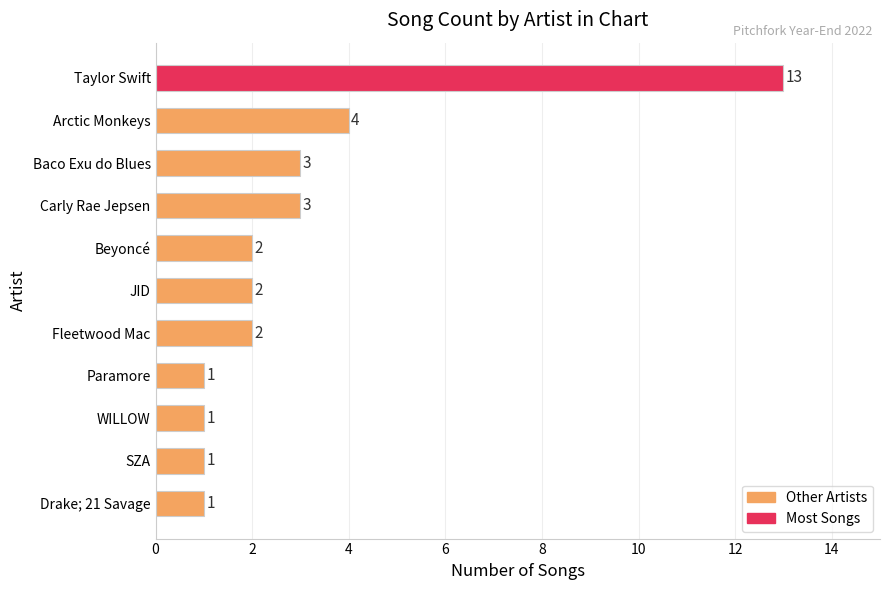

How many categories are shown in the chart?

11